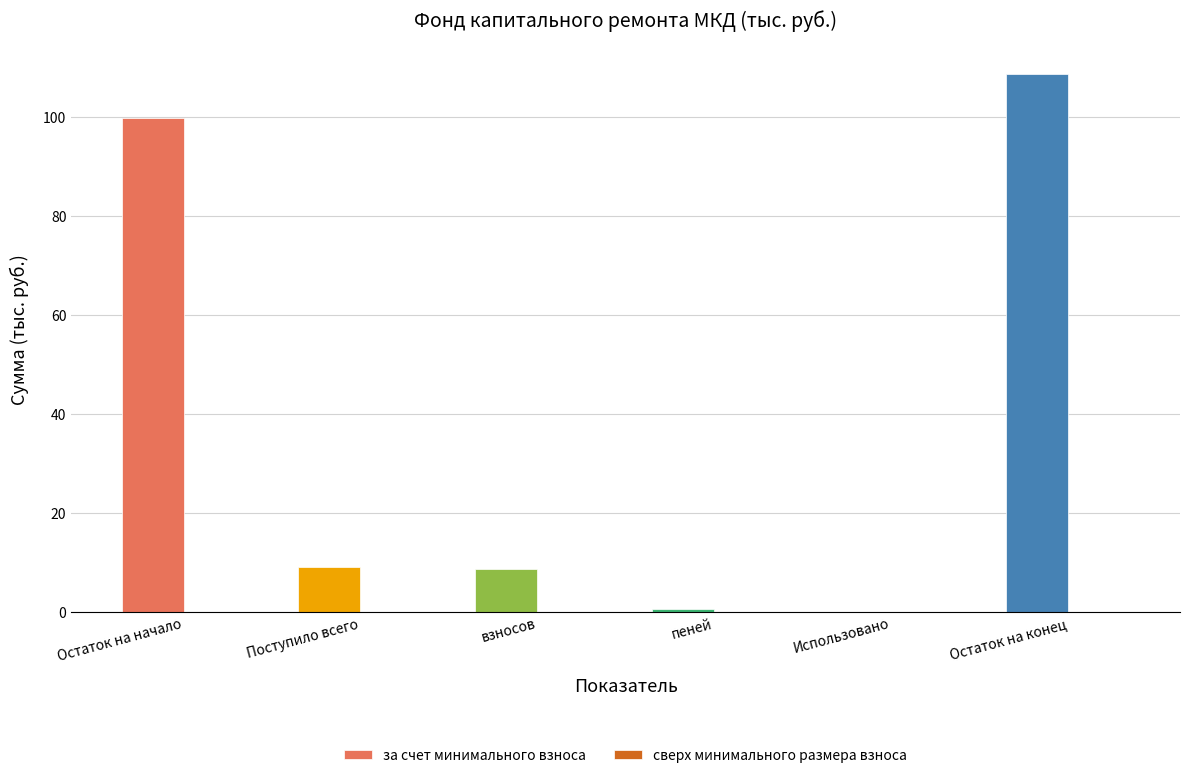

What is the sum of the values at Поступило всего and Остаток на начало?

108.7